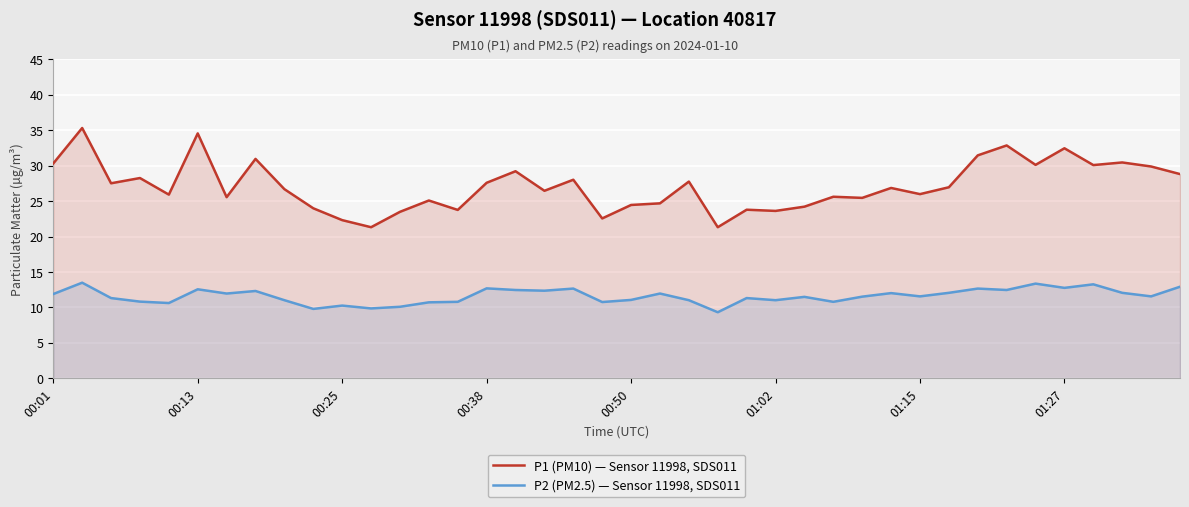

Where is P1 (PM10) — Sensor 11998, SDS011 nearest to the value 28?

18